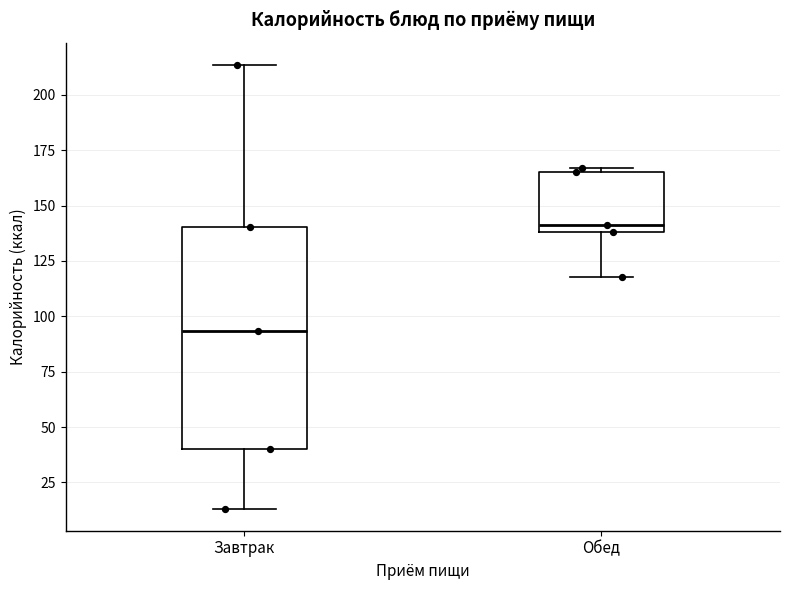

Which box has the lowest median line?

Завтрак